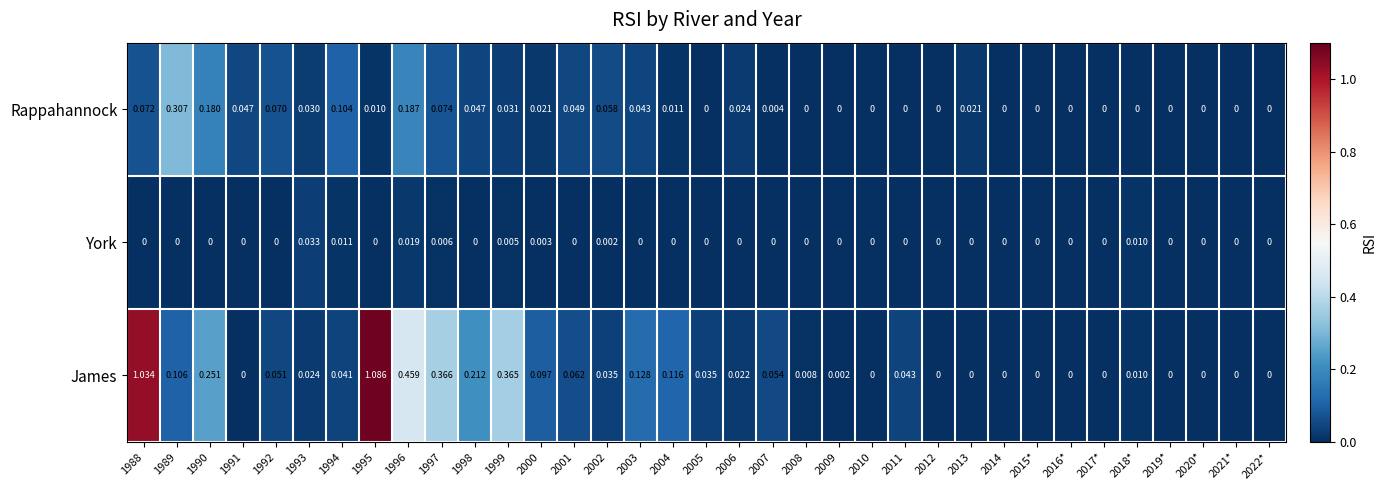

Is the value of Rappahannock at 1994 greater than the value of James at 2000?

Yes